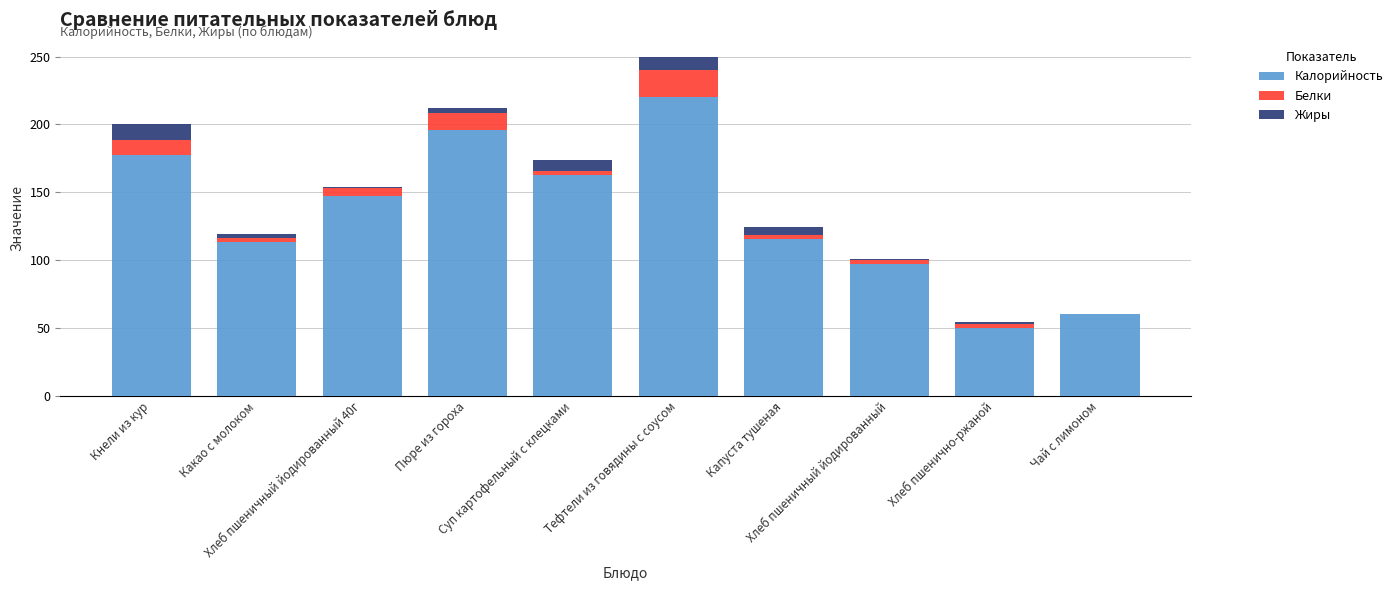

Are the bars horizontal?

No